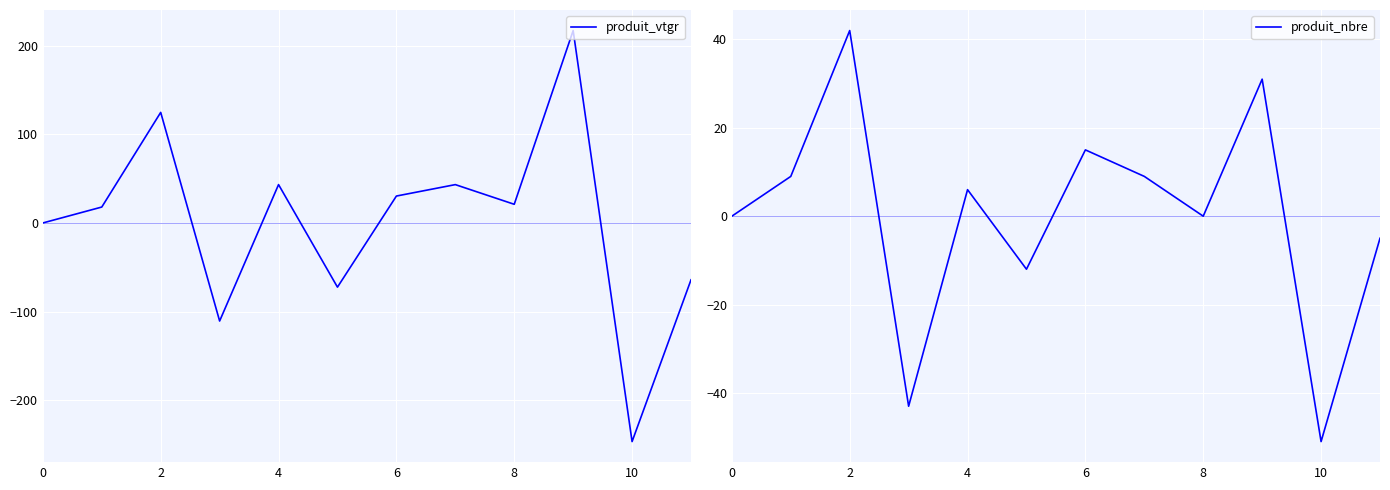

Reading left to right, list all the values displayed in this chart.

produit_vtgr: 0.0	17.9	124.6	-110.5	43.2	-72.4	30.3	43.2	21.0	216.9	-246.4	-64.1
produit_nbre: 0.0	9.0	42.0	-43.0	6.0	-12.0	15.0	9.0	0.0	31.0	-51.0	-5.0